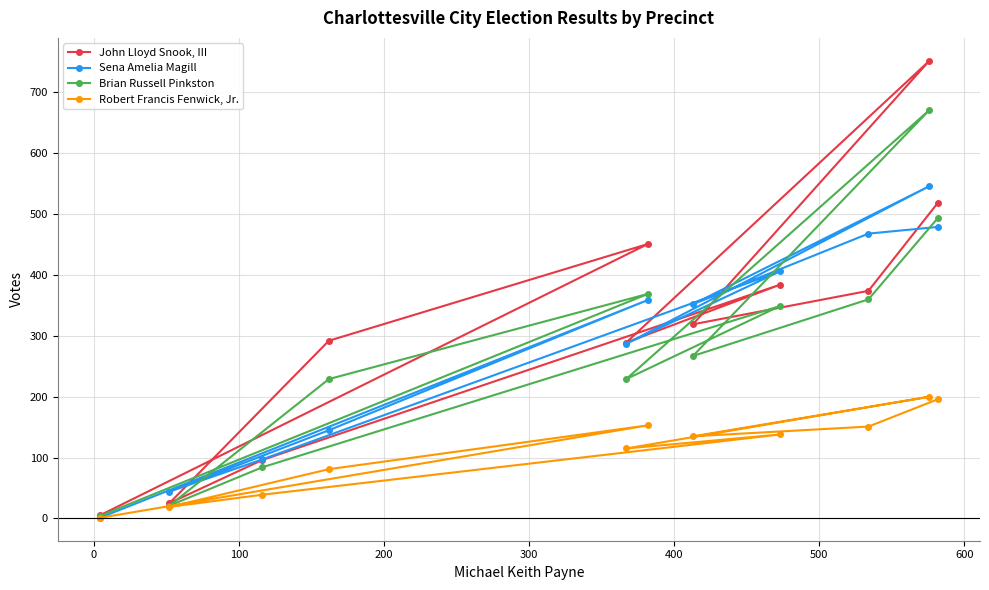

True or false: John Lloyd Snook, III has more than 0 interior local peaks.

True